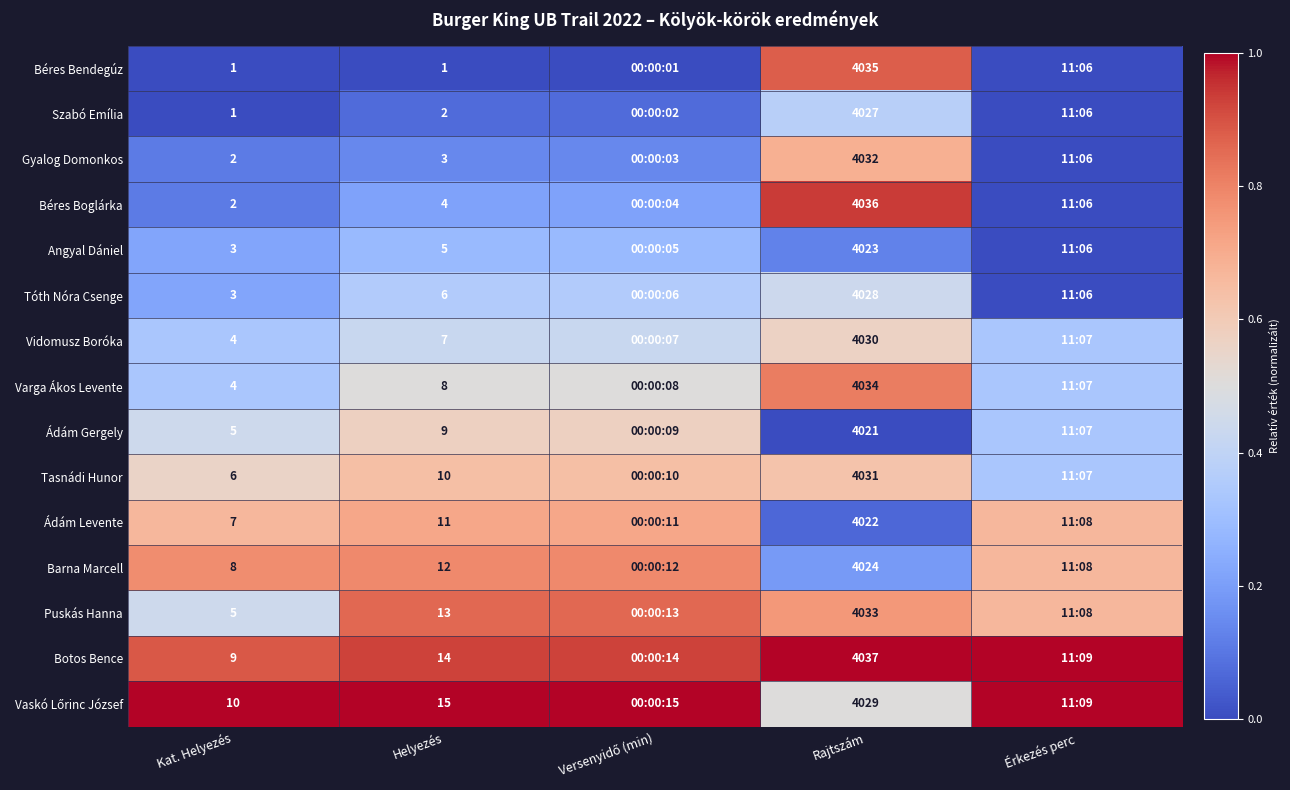

Is the value of Tóth Nóra Csenge at Kat. Helyezés greater than the value of Botos Bence at Rajtszám?

No